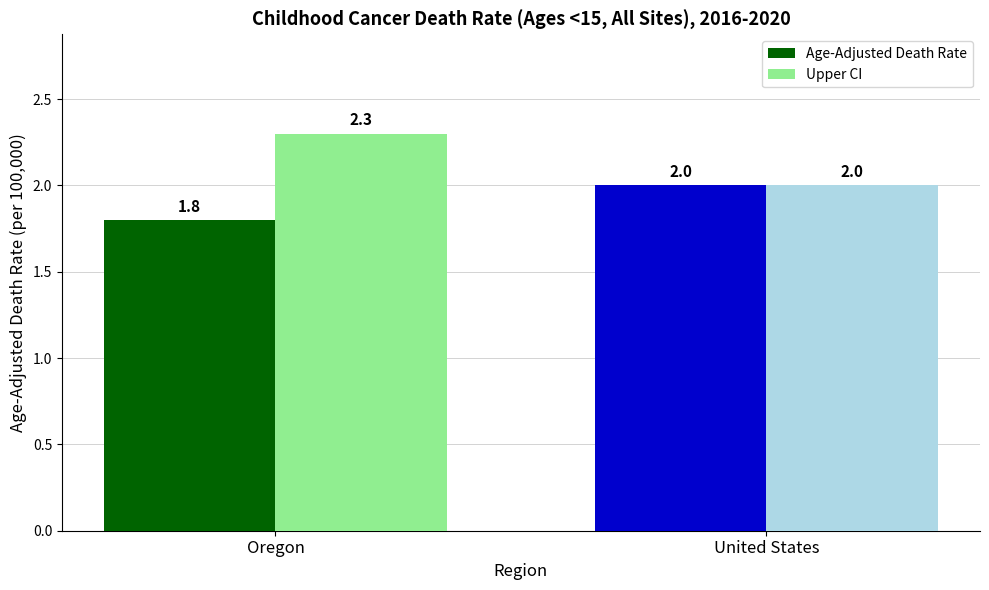

How many Upper CI values are between 2 and 3?

2